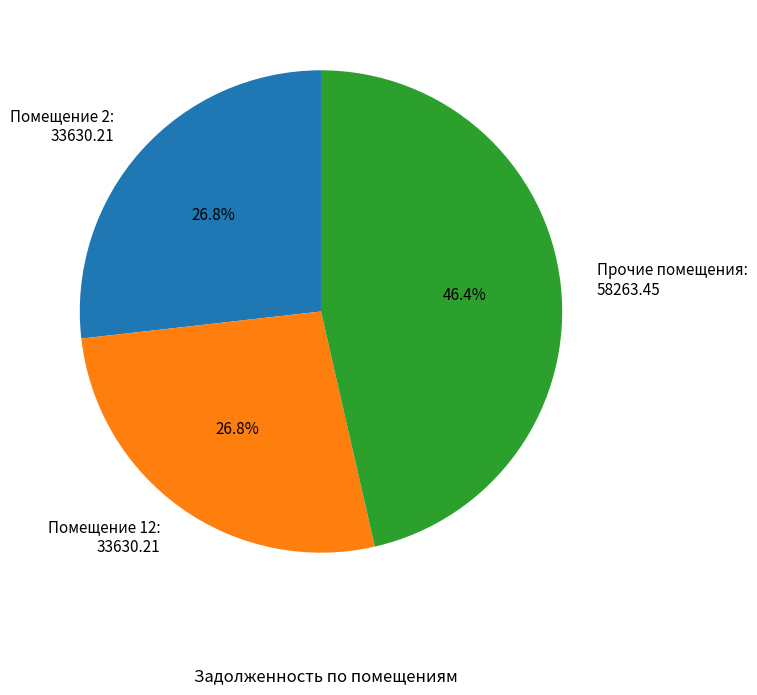

Which slice is the largest?

Прочие помещения: 58263.45